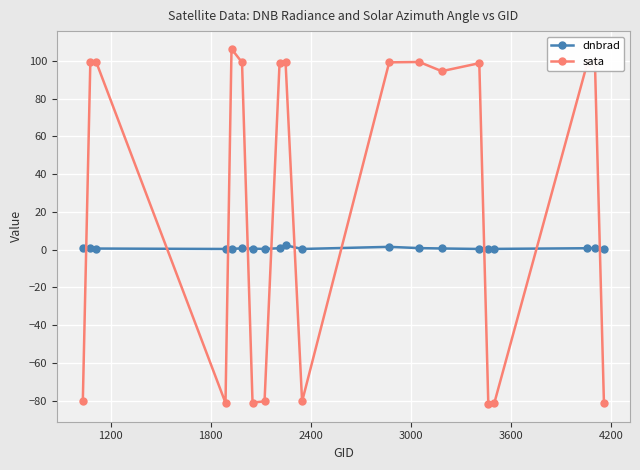

True or false: sata has more than 2 points higher than both neighbors.

True